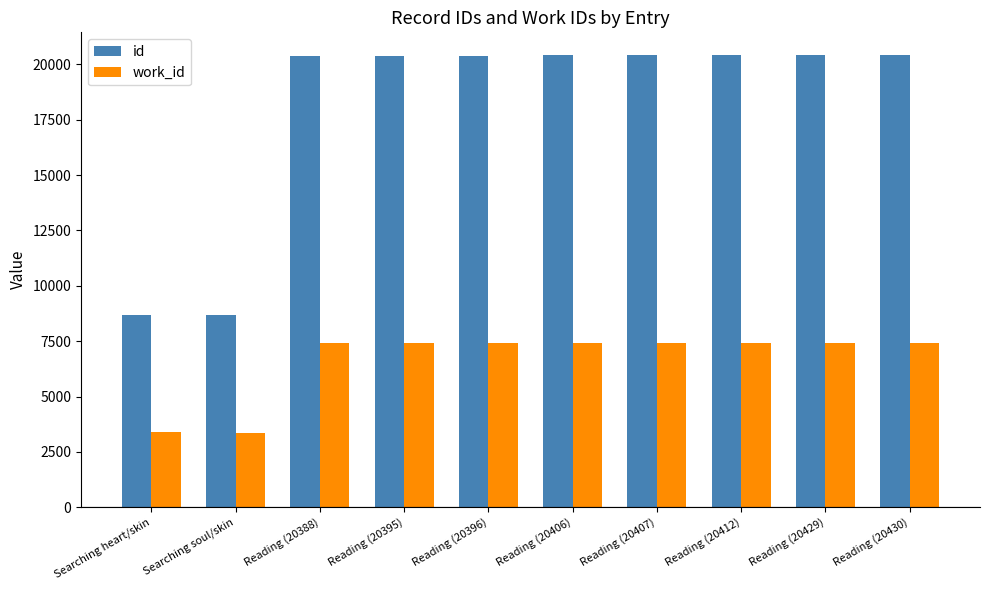

How many bars are there in total?

20